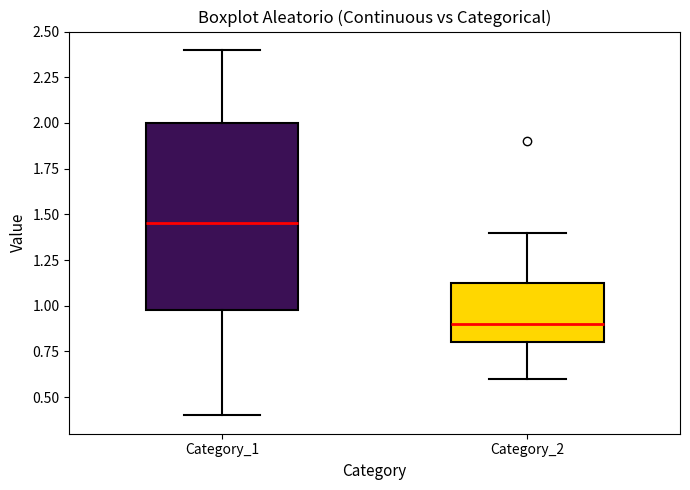

Comparing the boxes themselves (not the whiskers), which one is the tallest?

Category_1